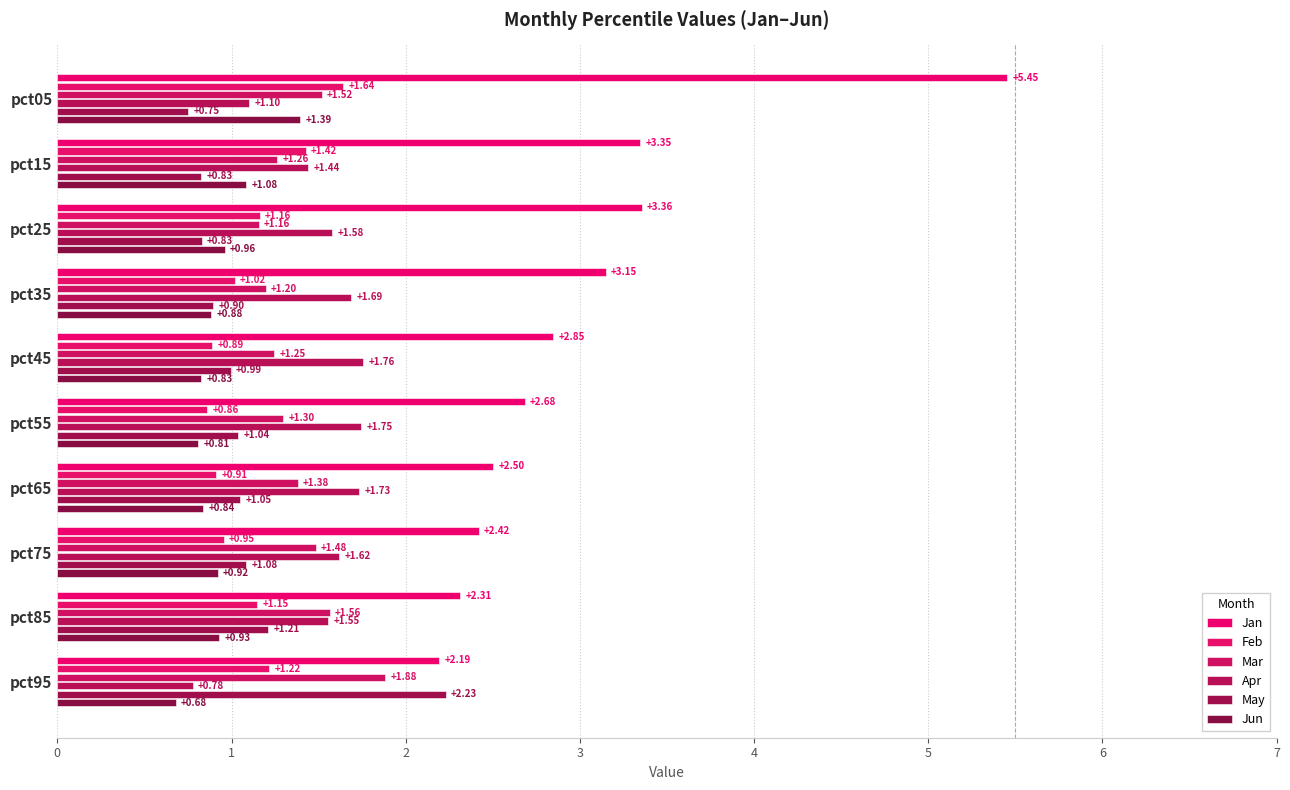

How many data points in Apr are above 1?

9